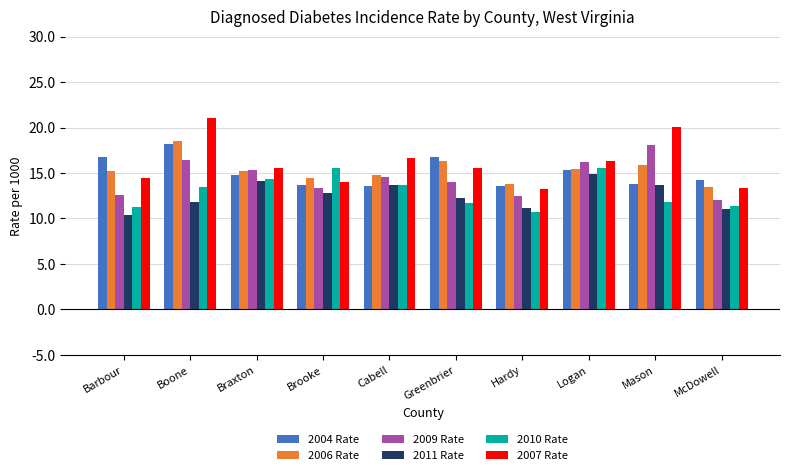

What is the greatest value displayed?

21.0